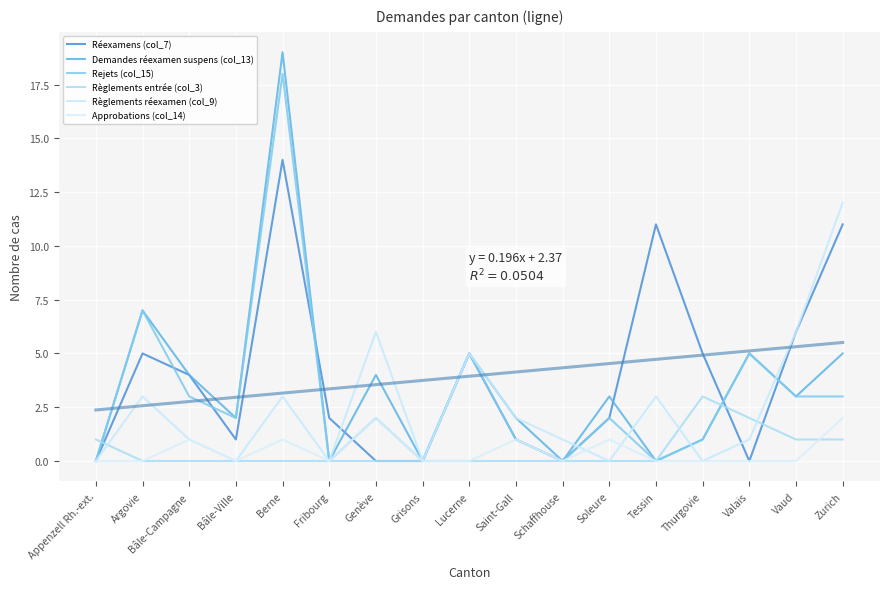

How many times do Demandes réexamen suspens (col_13) and Règlements réexamen (col_9) cross each other?

4